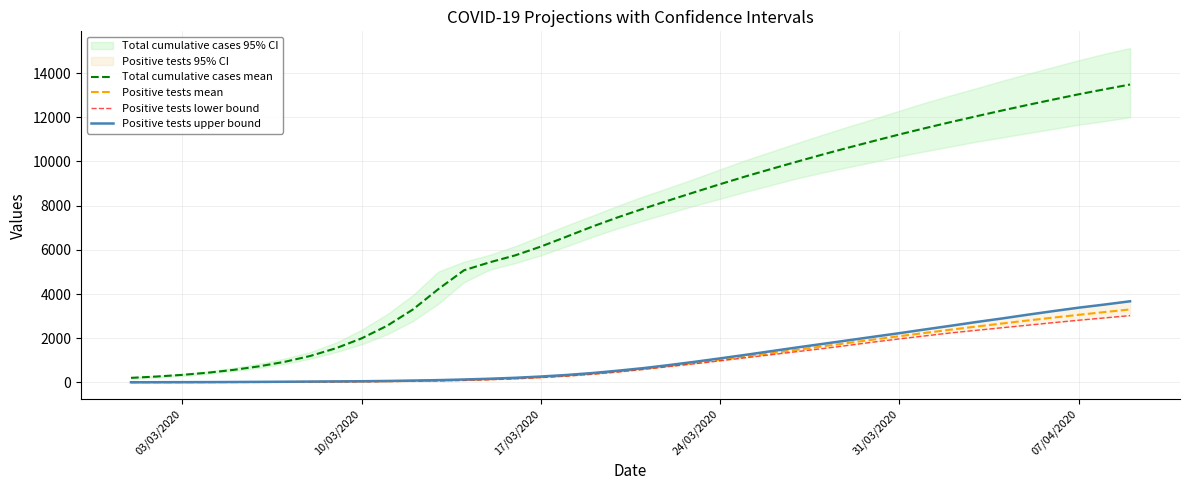

How many data points in Positive tests upper bound are less than 646?

20